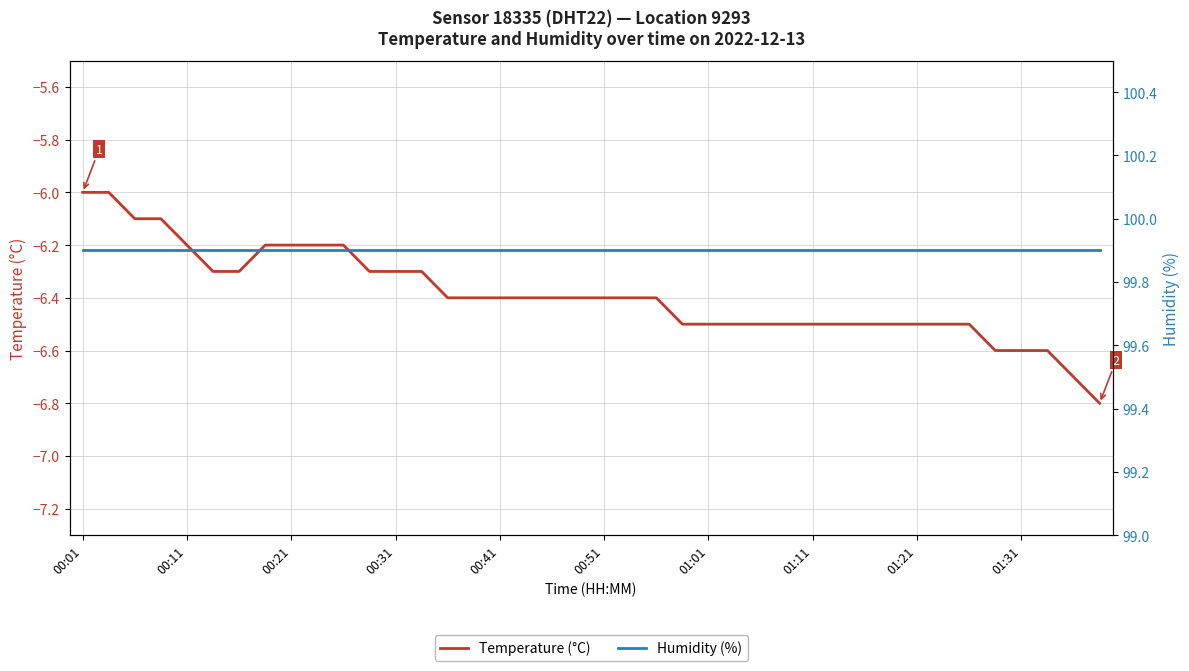

True or false: Humidity (%) has a value of 99.9 at 27.

True